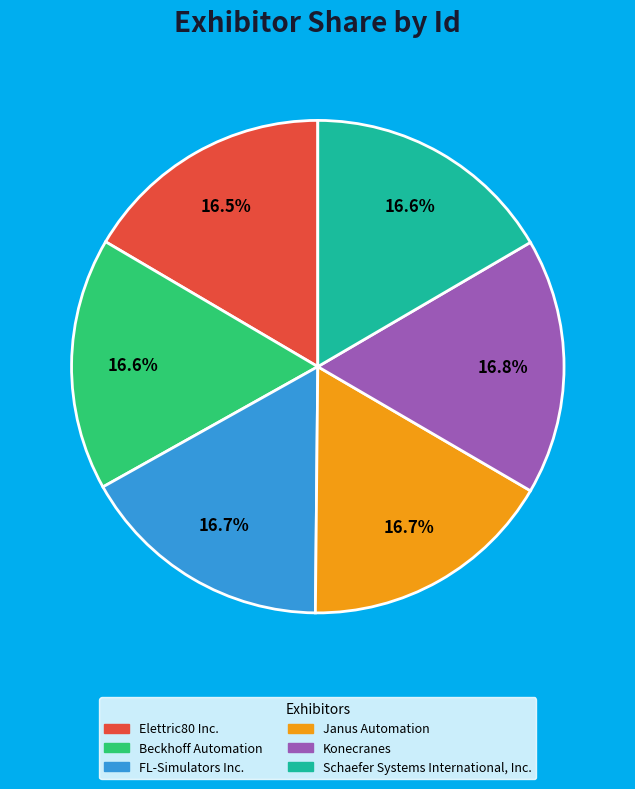

How much of the chart is everything except Konecranes?

83.2%